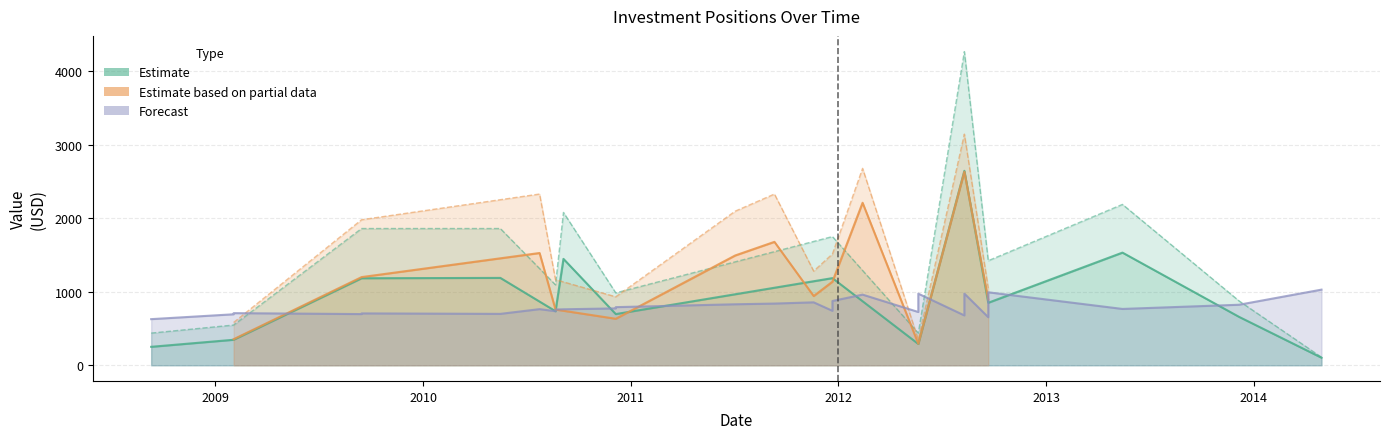

True or false: cost has more than 1 points higher than both neighbors.

True